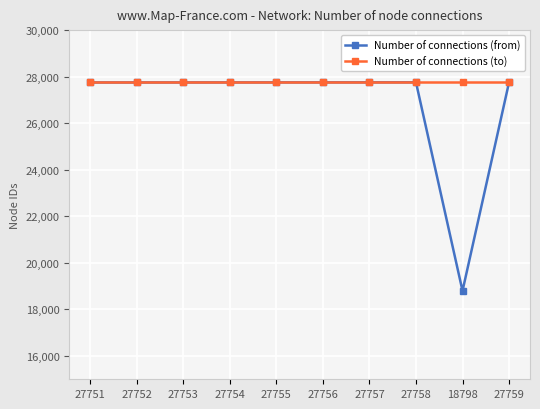

True or false: Number of connections (to) has a value of 27759 at 27757.

True